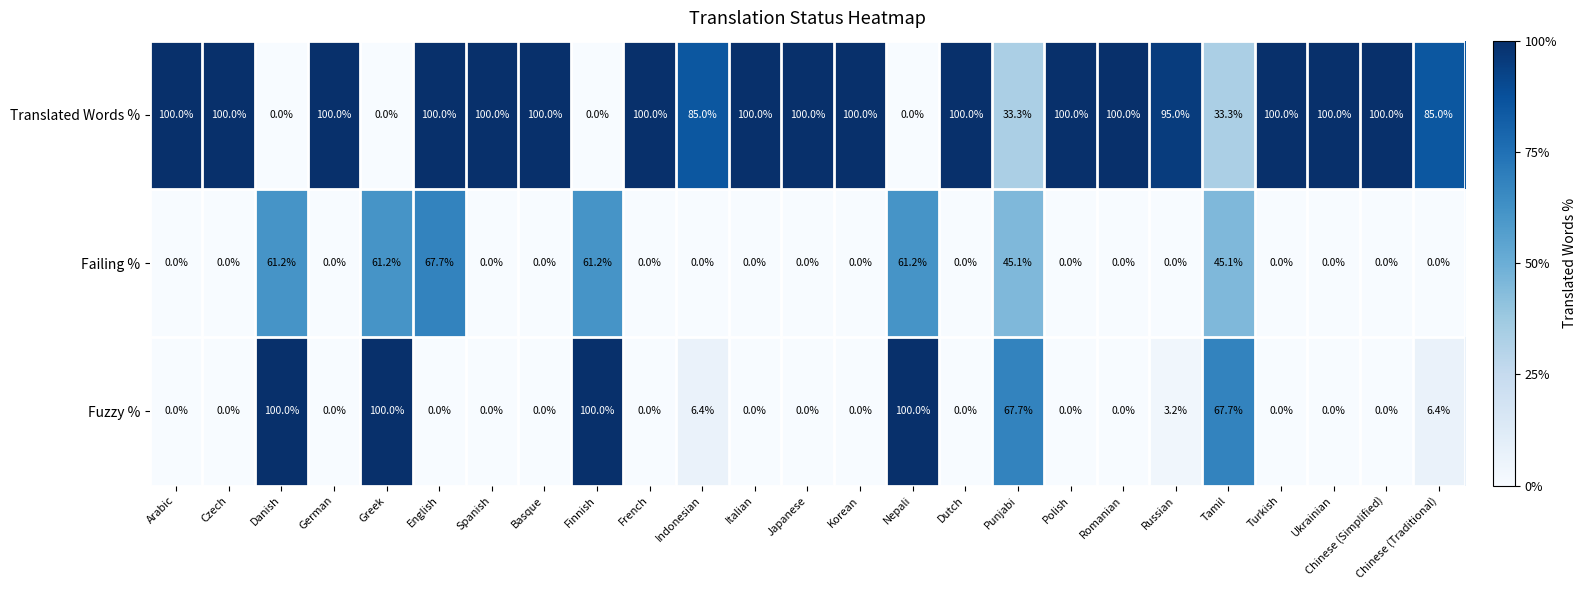

True or false: Translated Words % has a value of 100.0 at Czech.

True